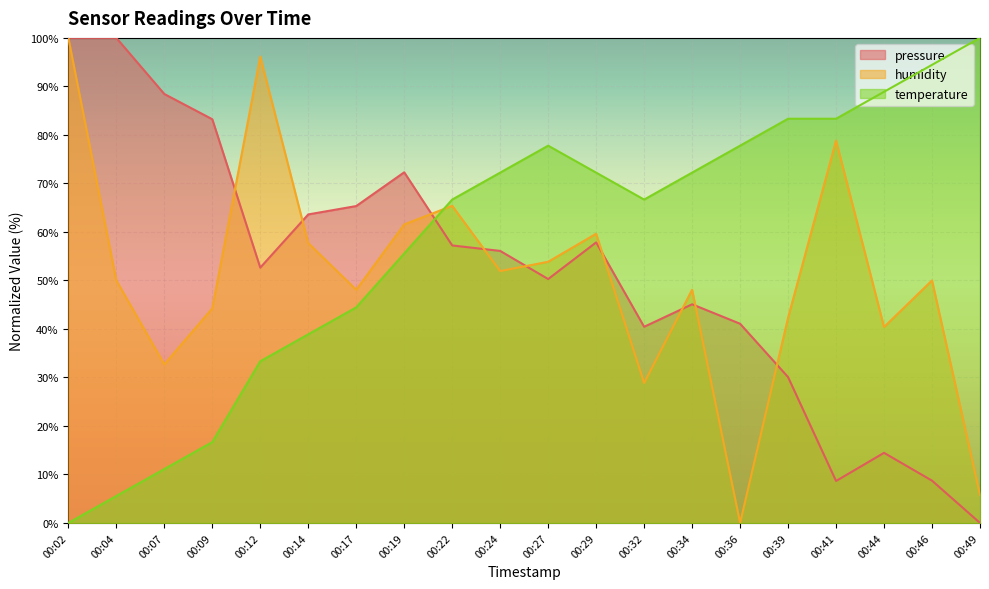

Which has a higher value, 00:02 or 00:04?

00:02